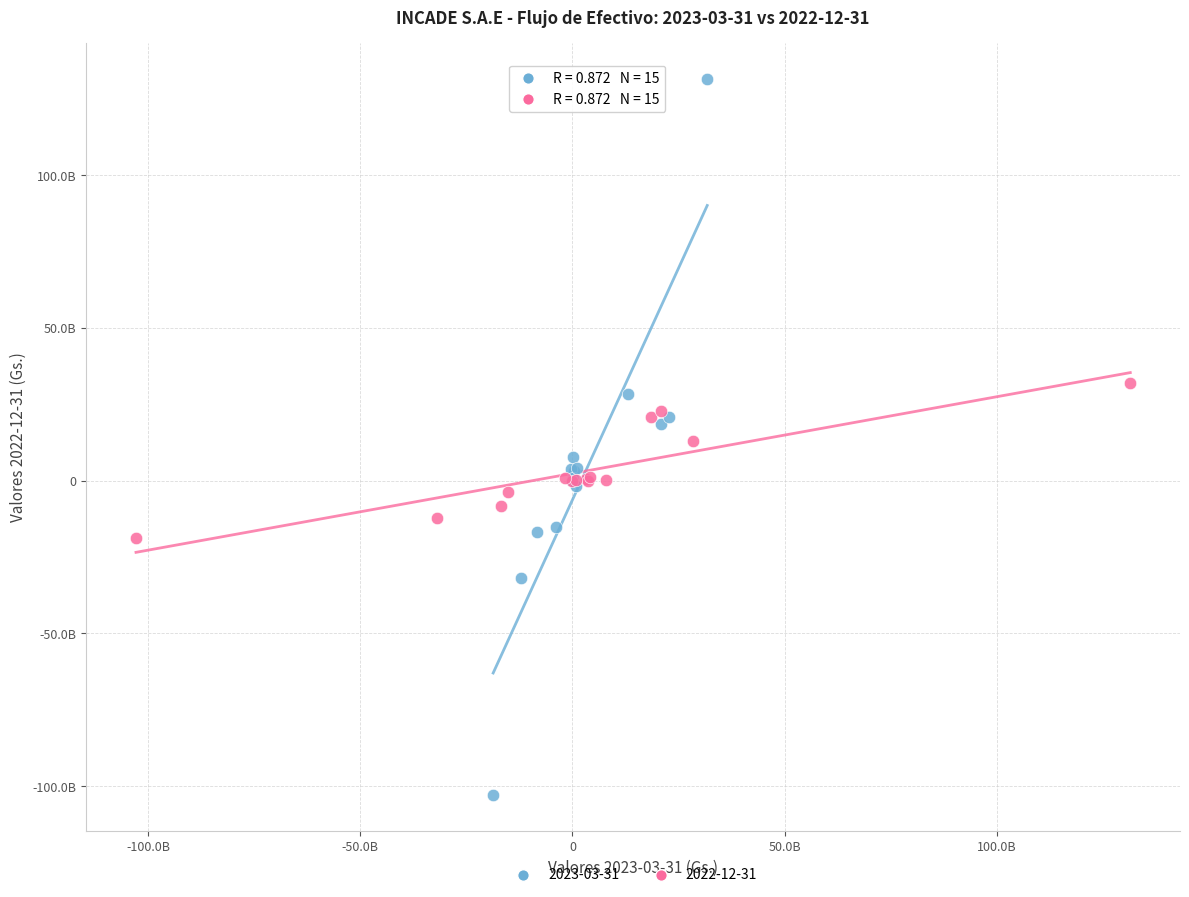

What are all the series names shown in the legend?

2023-03-31, 2022-12-31